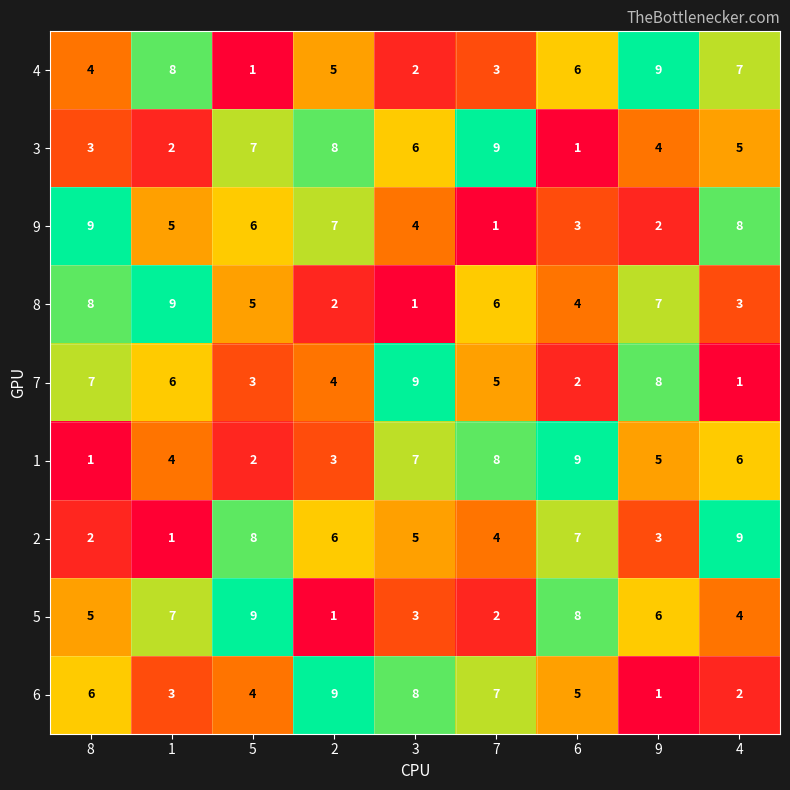

How many data points does each series have?

9